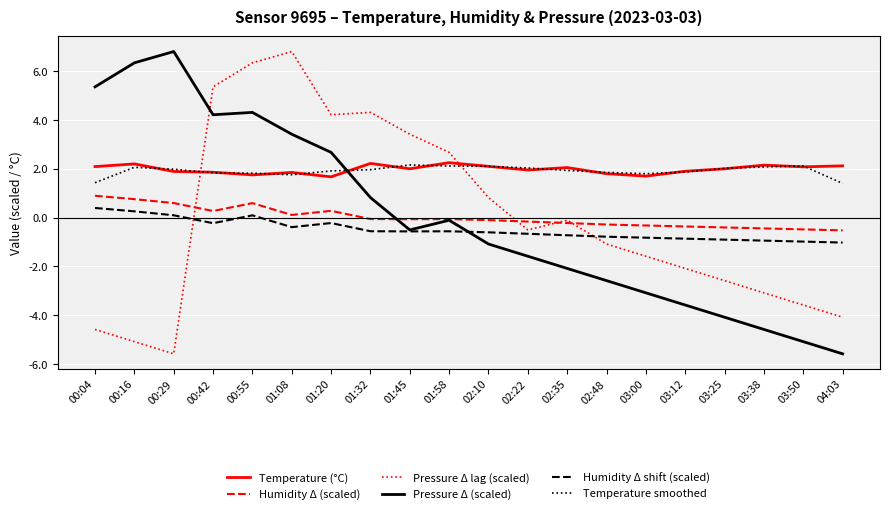

What is the greatest value displayed?

6.8